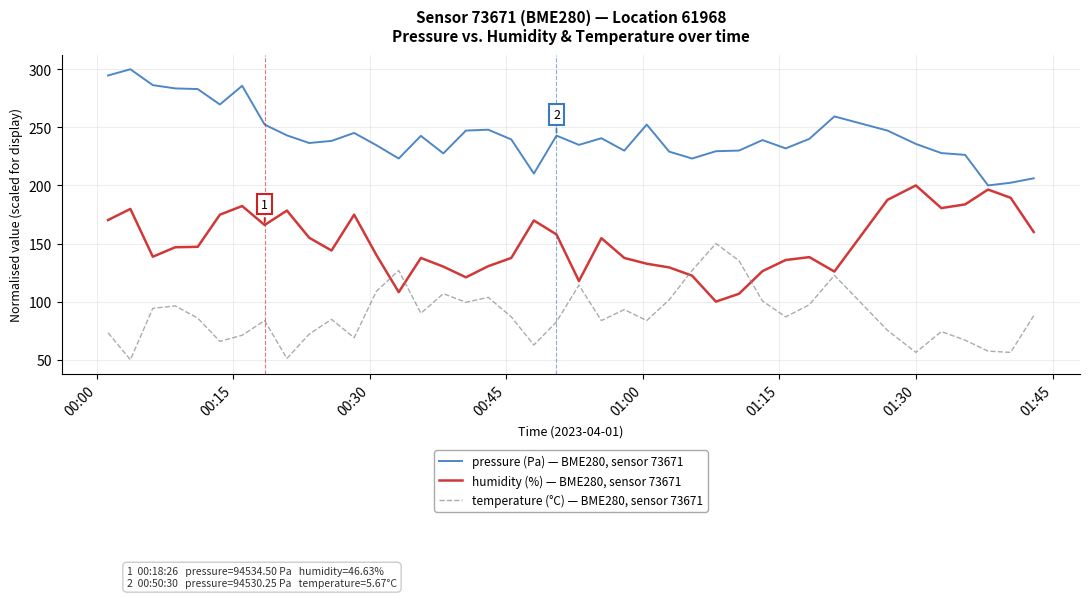

True or false: temperature (°C) — BME280, sensor 73671 and humidity (%) — BME280, sensor 73671 intersect in this chart.

True